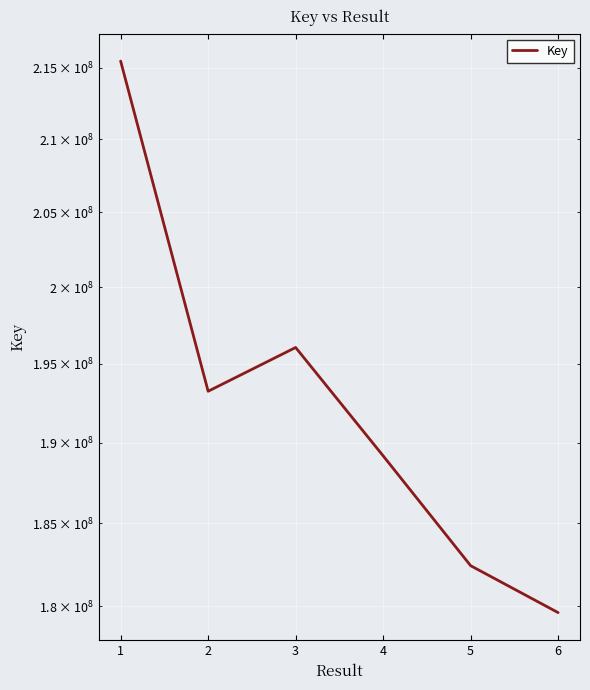

Approximately how many times larger is the value at 6 compared to 5?

1.0